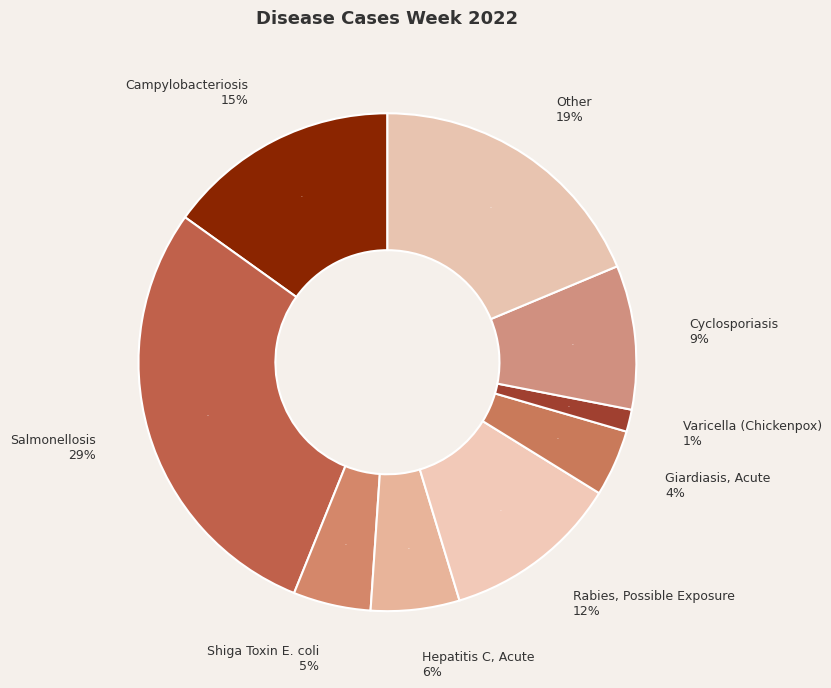

What is the largest slice in the pie chart?

Salmonellosis